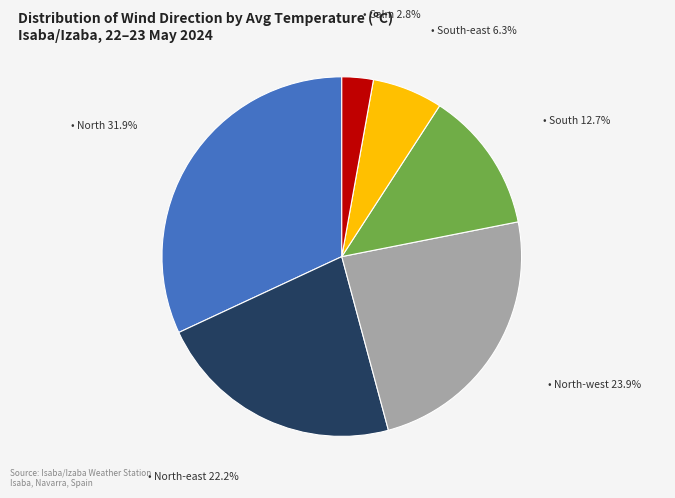

How many segments does this pie chart have?

6